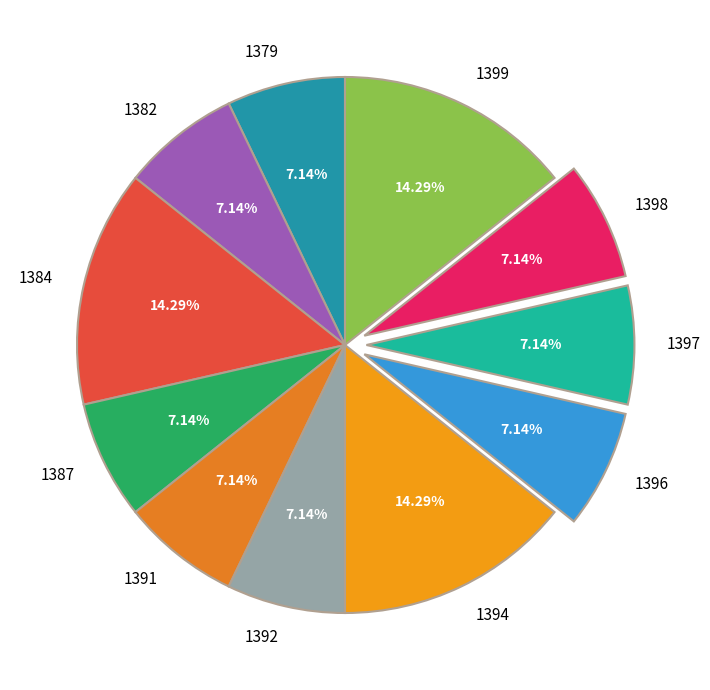

To the nearest percent, what is the average slice percentage?

9%